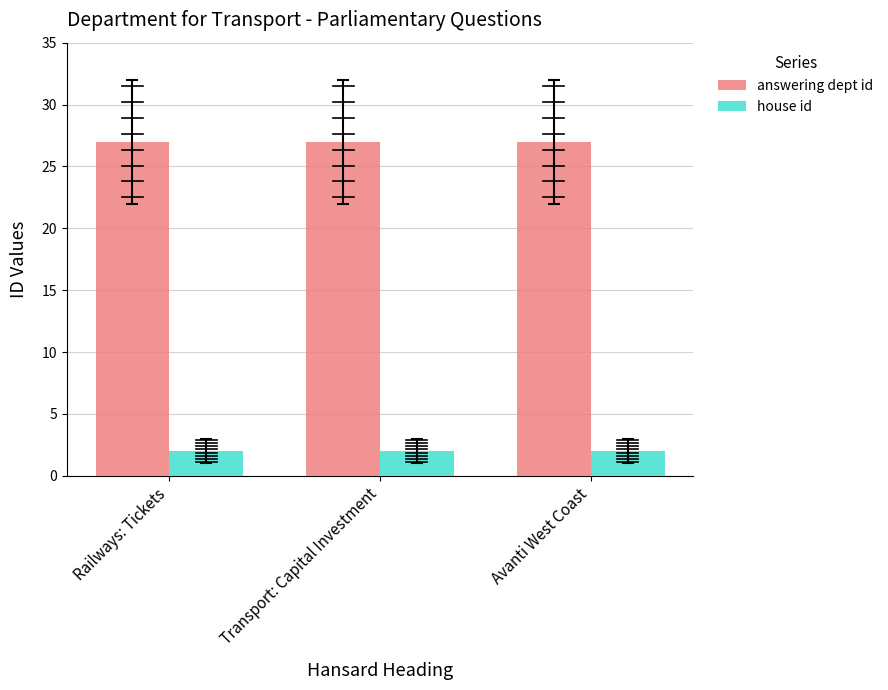

Reading left to right, transcribe all the data shown in this chart.

answering dept id: Railways: Tickets=27	Transport: Capital Investment=27	Avanti West Coast=27
house id: Railways: Tickets=2	Transport: Capital Investment=2	Avanti West Coast=2